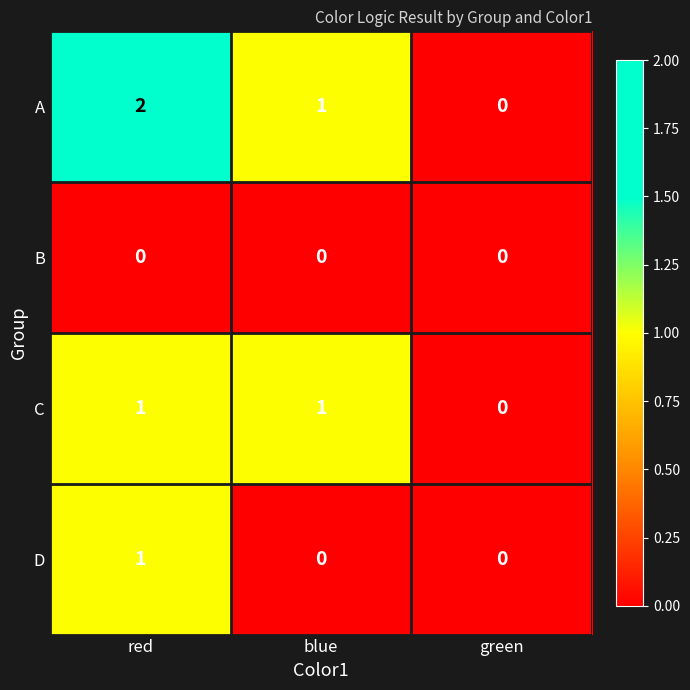

The value of A at green is 1. True or false?

False